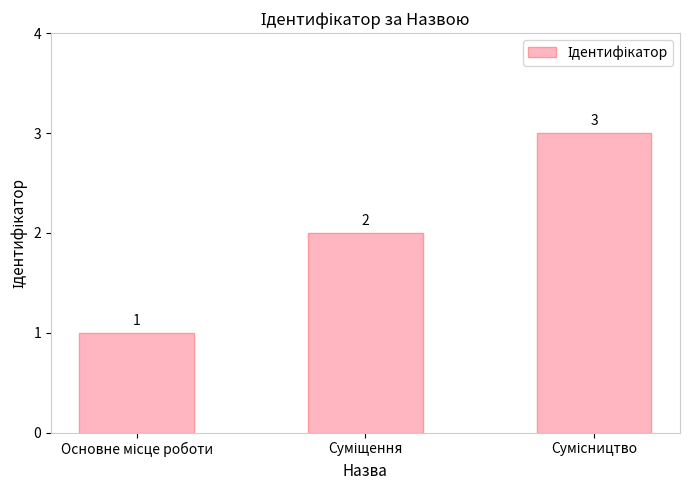

What is the value of the 1st bar from the left?

1